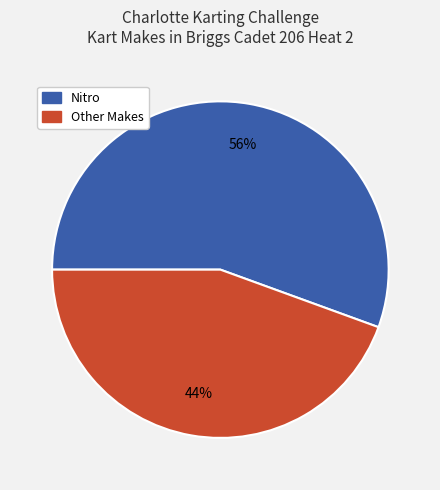

What is the ratio of the value at Nitro to the value at Other Makes?

1.3